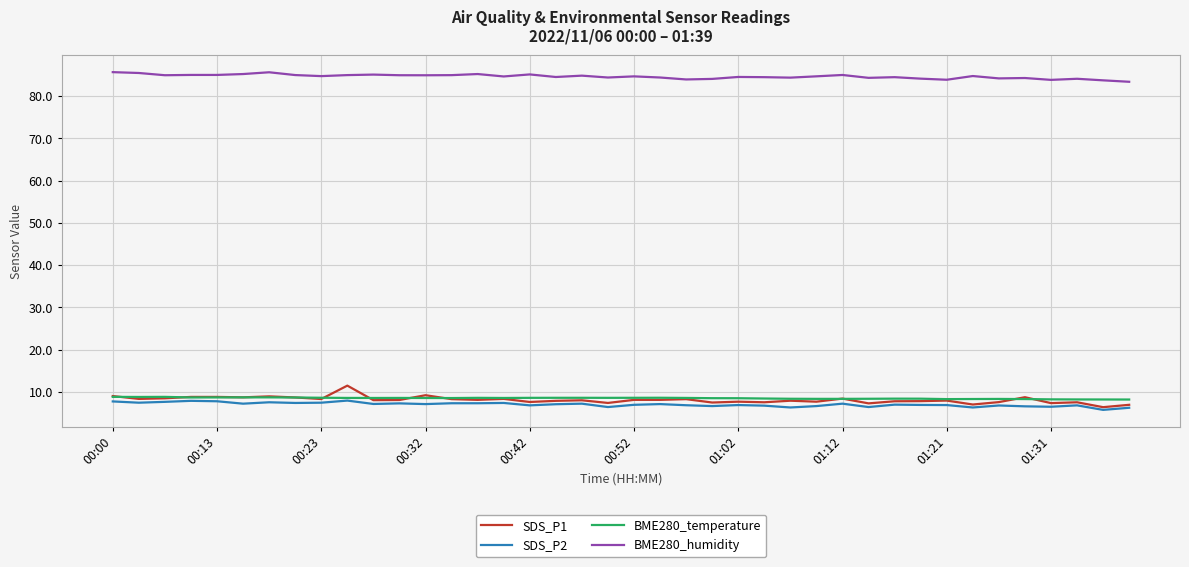

True or false: BME280_humidity and SDS_P1 intersect in this chart.

False